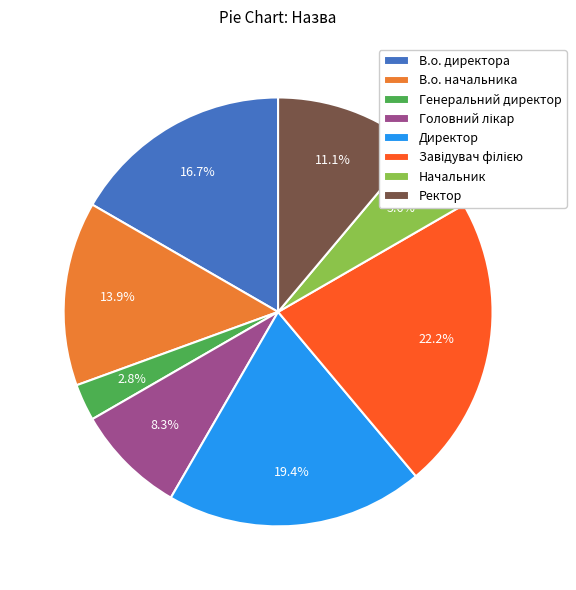

Which slice is the smallest?

Генеральний директор